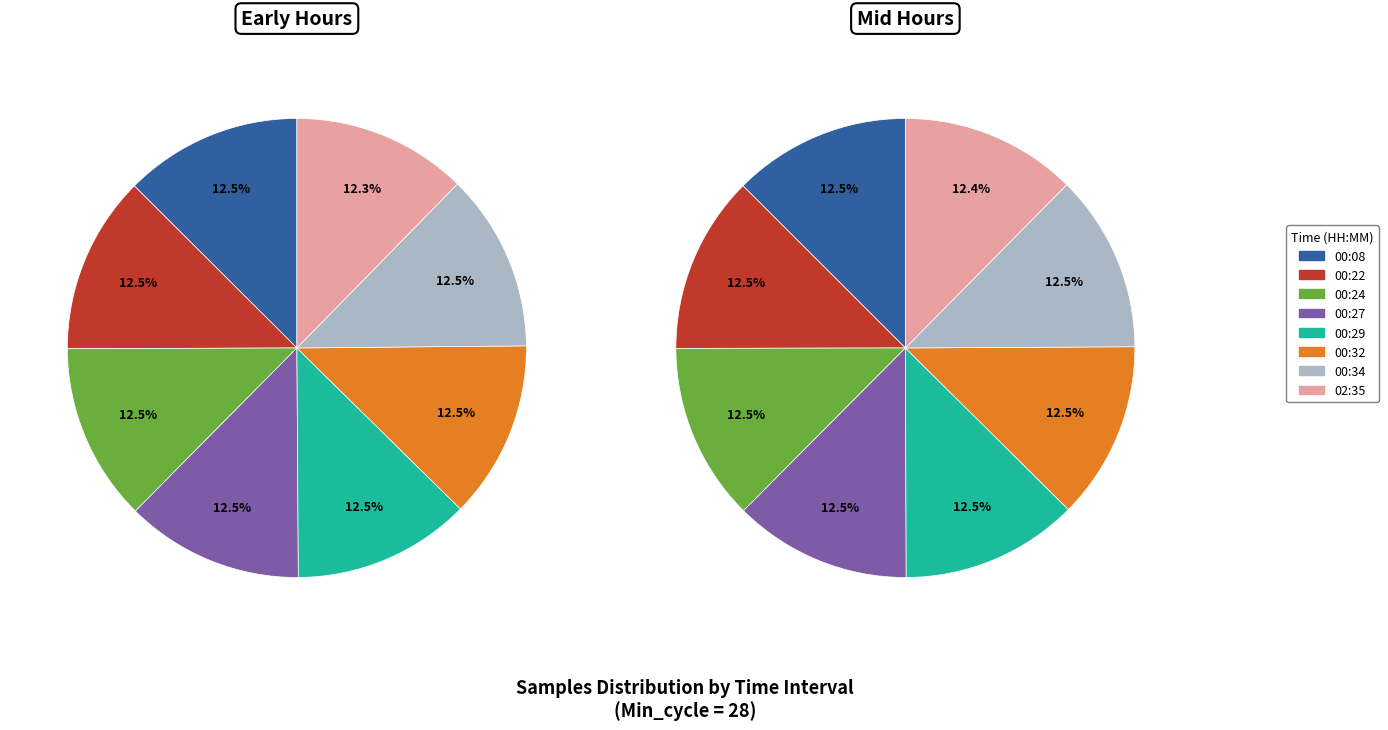

To the nearest percent, what portion does Min_cycle=28 (Samples~5121242) represent?

13%